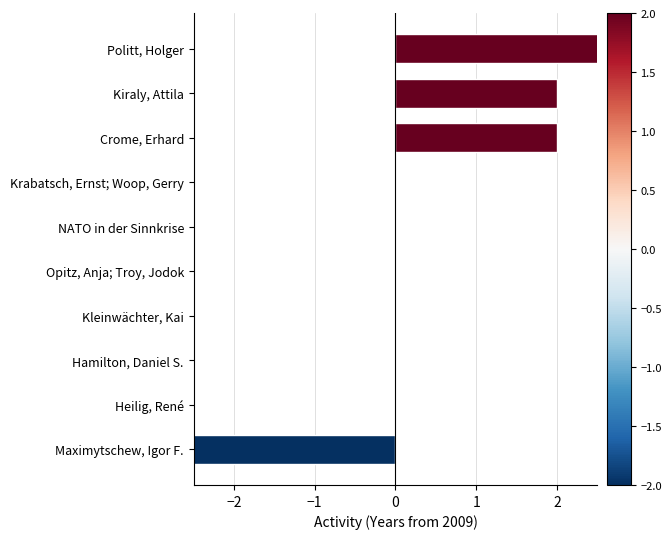

Between NATO in der Sinnkrise and Crome, Erhard, which is larger?

Crome, Erhard